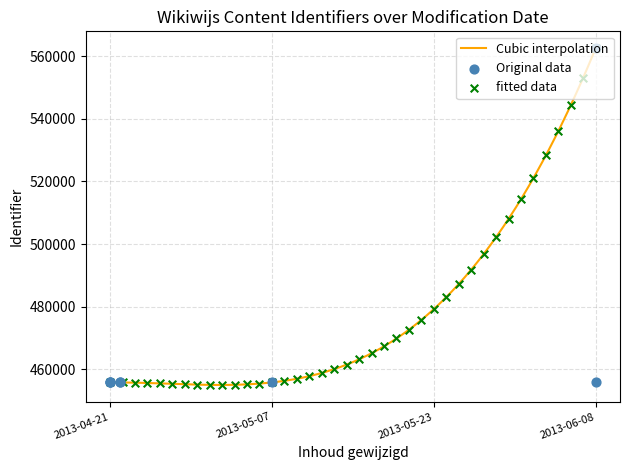

Approximately how many times larger is the value at 2013-04-22 compared to 2013-06-08?

0.8